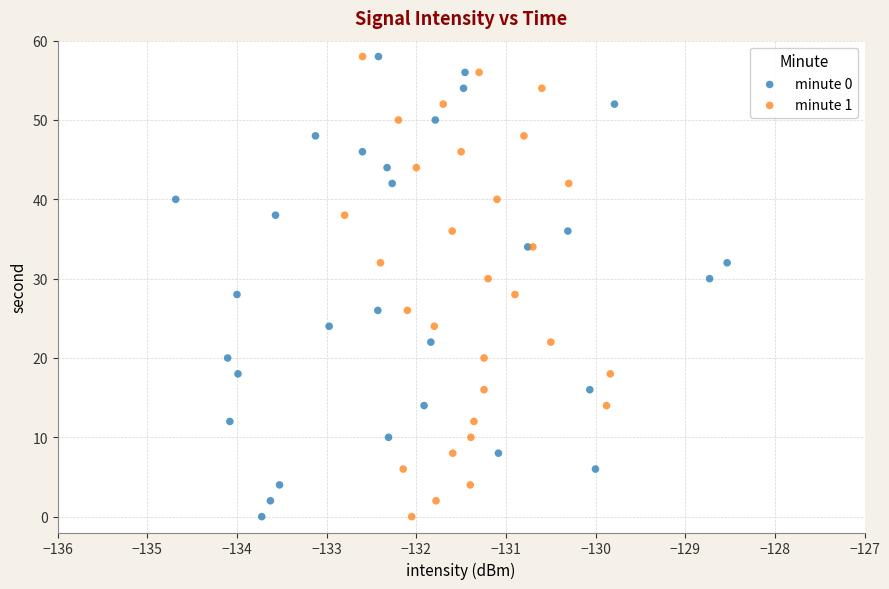

What are all the series names shown in the legend?

minute 0, minute 1